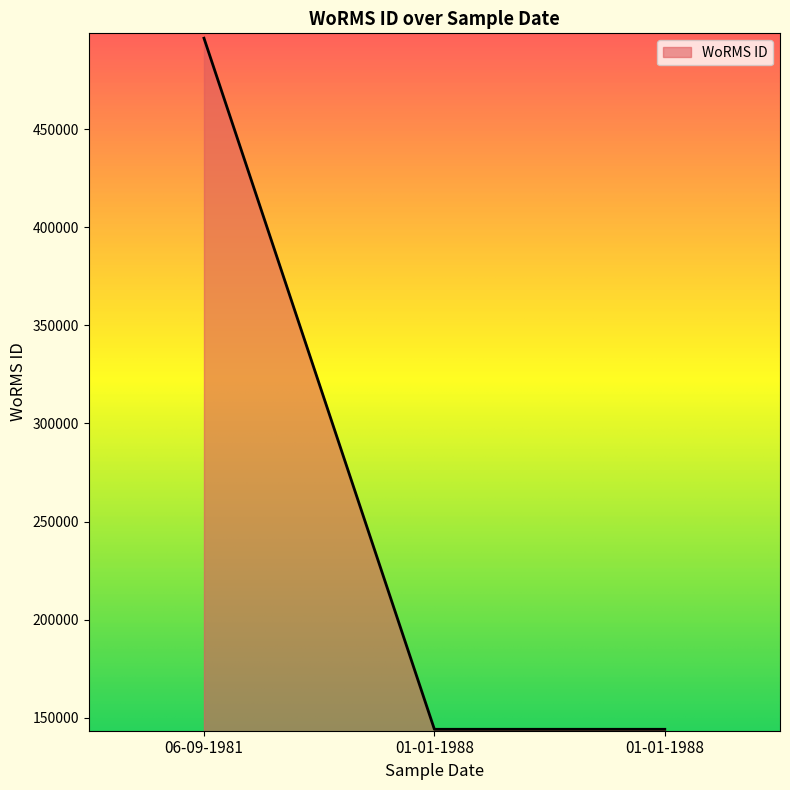

Which label corresponds to the largest value in the chart?

06-09-1981